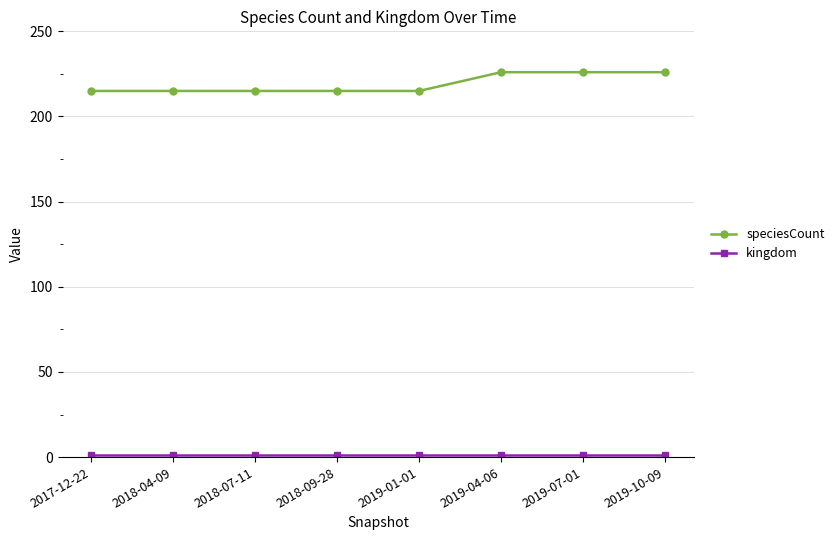

Count the number of data series in this chart.

2